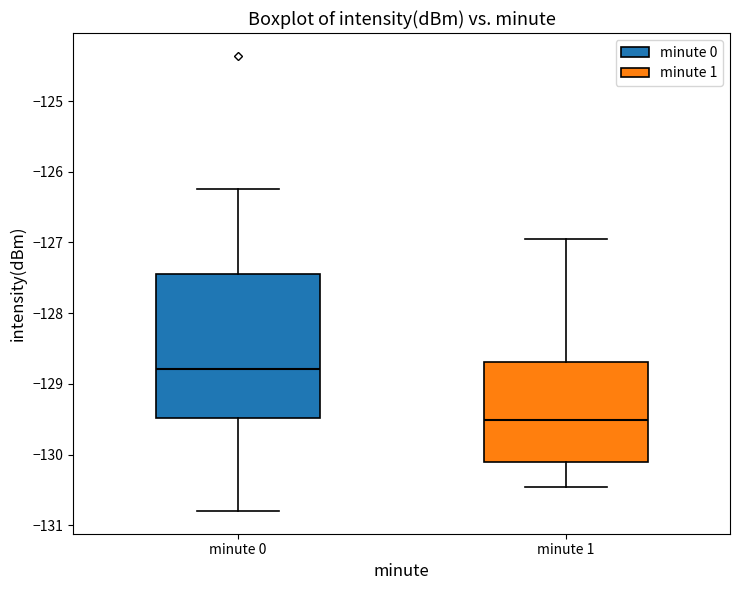

Which box's median line is the highest?

minute 0